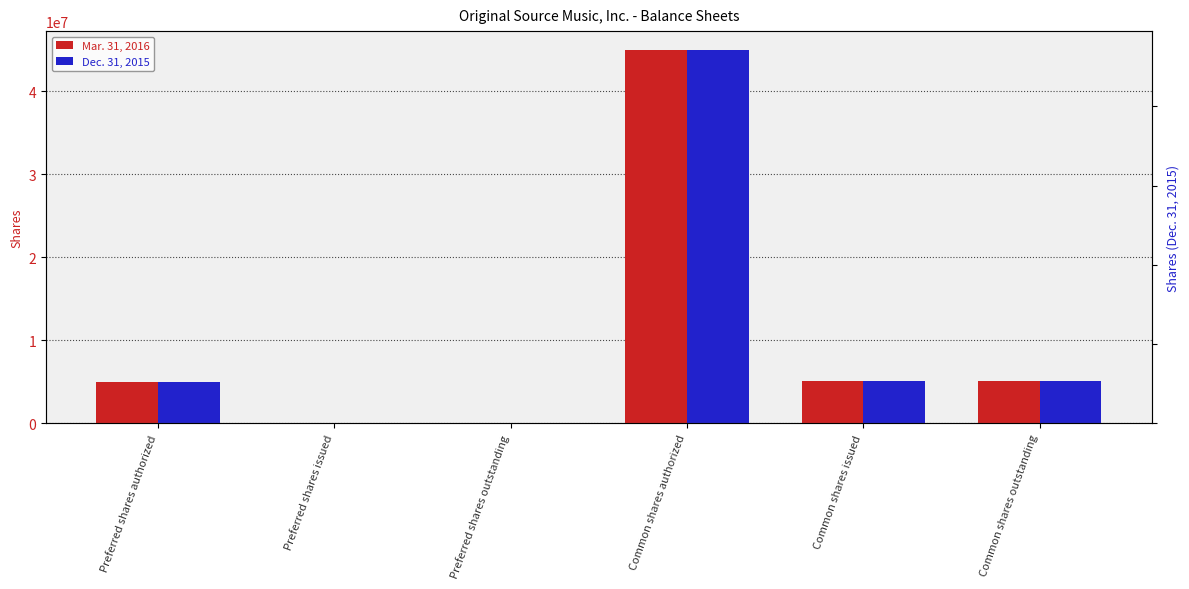

How many data points in Dec. 31, 2015 are above 5073000?

1